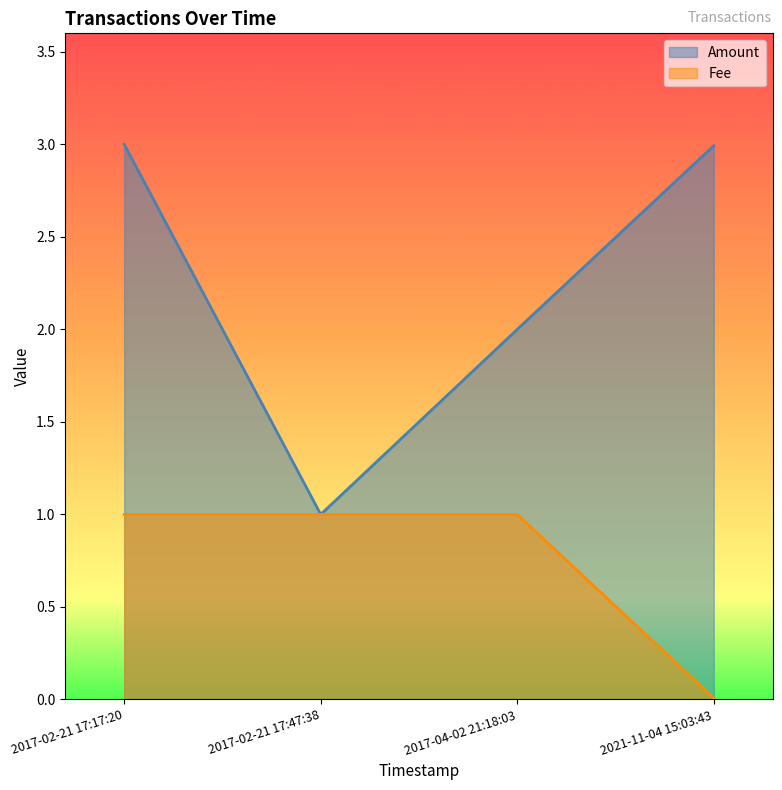

The value of Amount at 2017-02-21 17:17:20 is 3.0. True or false?

True